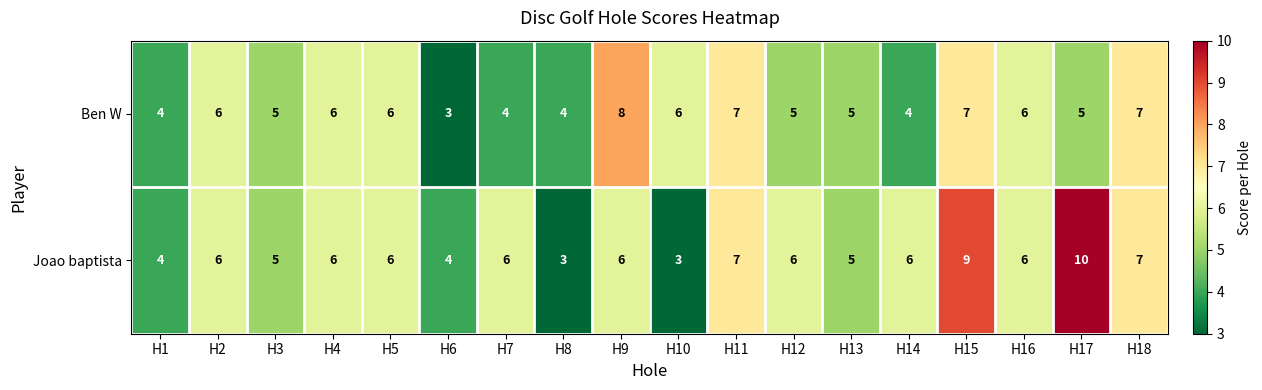

What is the greatest value displayed?

10